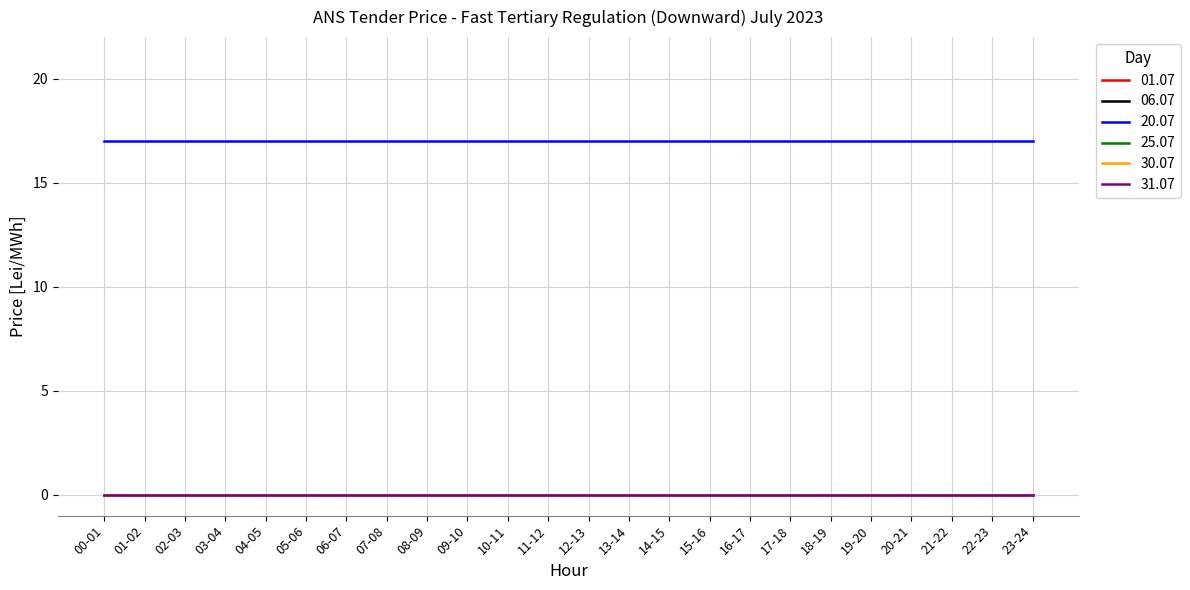

List the labels in order of 01.07 value, smallest first.

00-01, 01-02, 02-03, 03-04, 04-05, 05-06, 06-07, 07-08, 08-09, 09-10, 10-11, 11-12, 12-13, 13-14, 14-15, 15-16, 16-17, 17-18, 18-19, 19-20, 20-21, 21-22, 22-23, 23-24